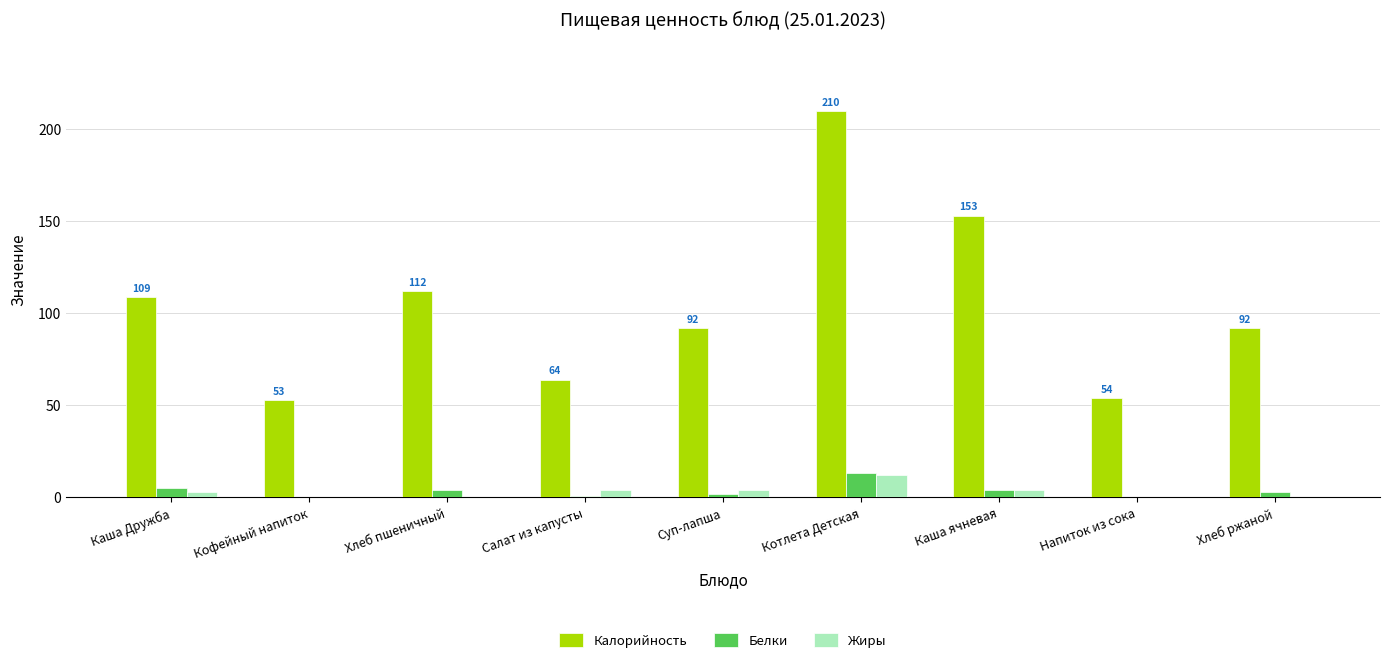

What are all the series names shown in the legend?

Калорийность, Белки, Жиры